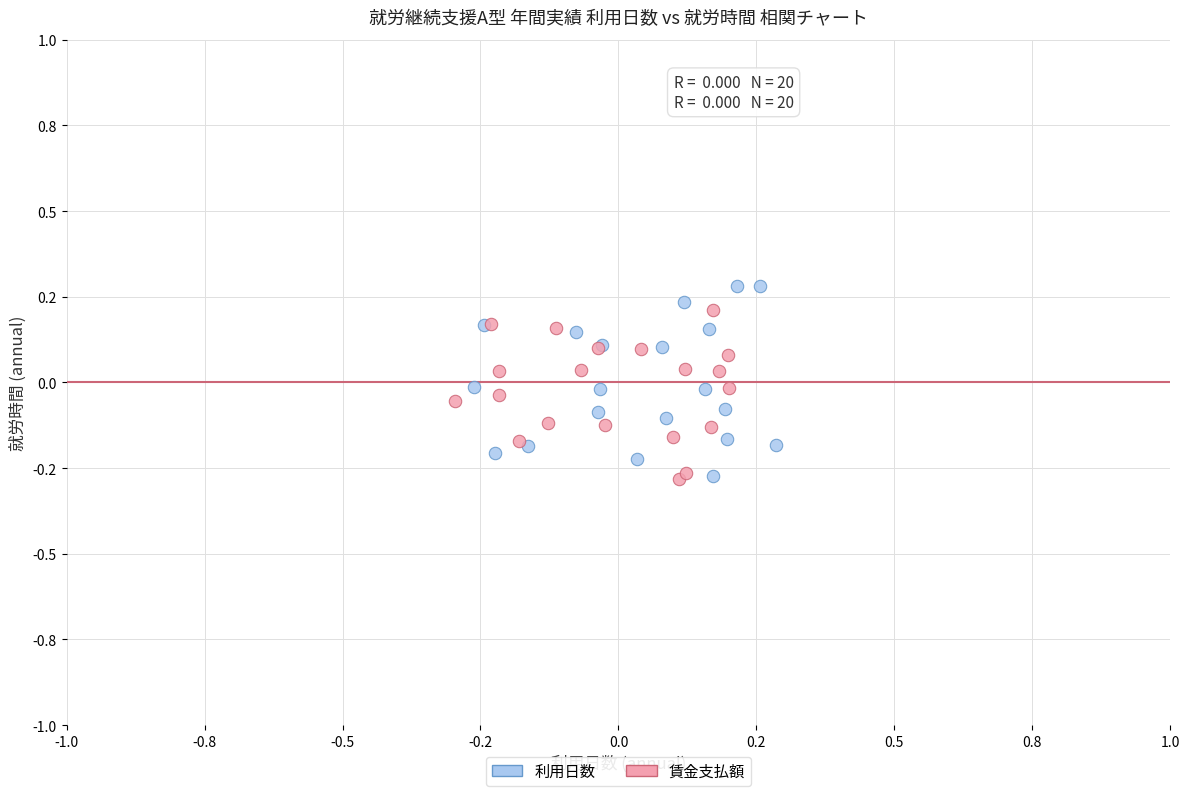

What are all the series names shown in the legend?

利用日数, 賃金支払額